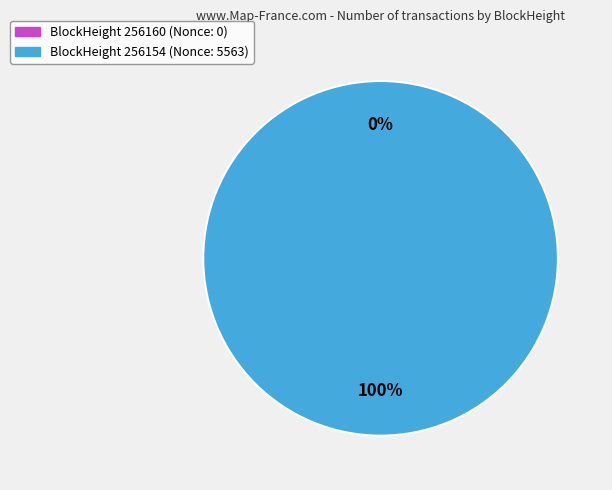

Count the number of slices in the pie.

2